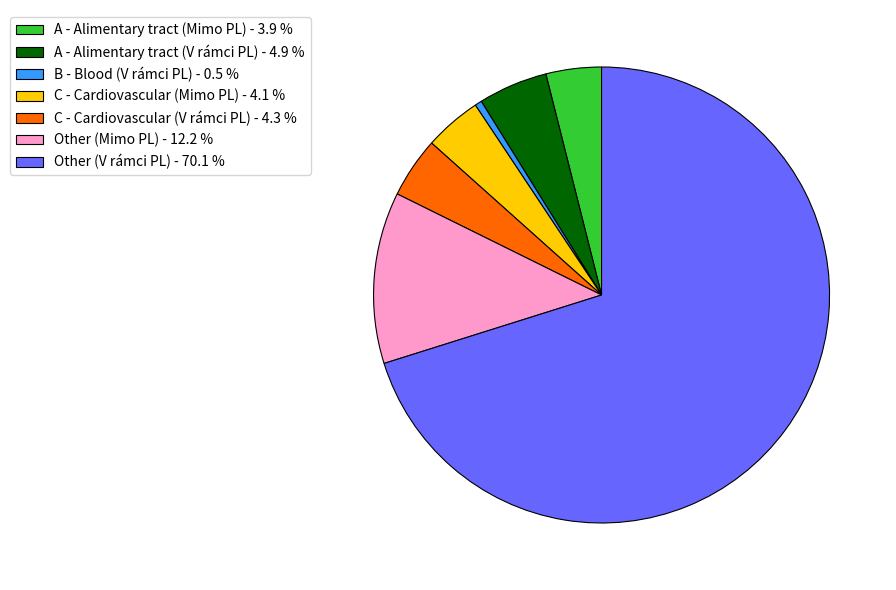

How many segments does this pie chart have?

7